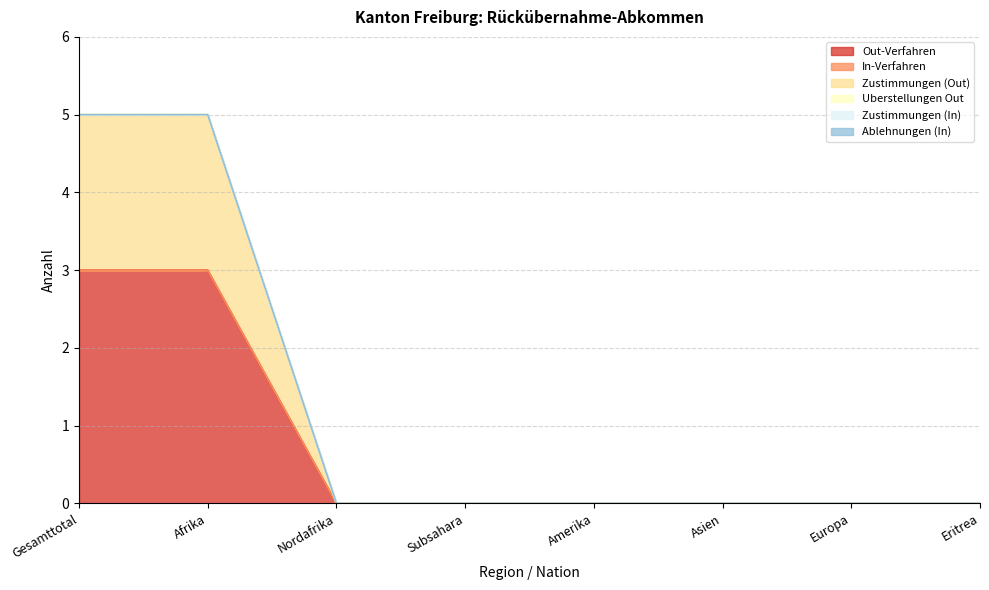

How many data points does each series have?

8